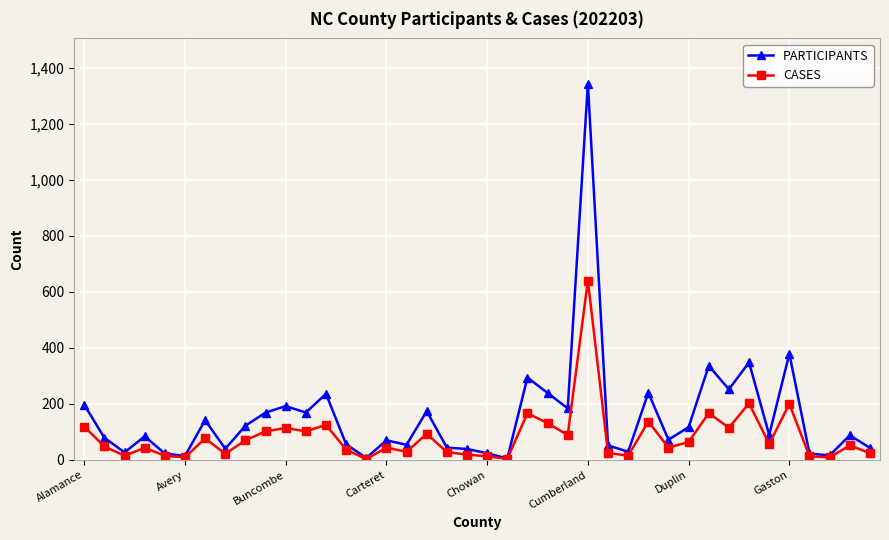

List the series in order of their peak value, highest first.

PARTICIPANTS, CASES